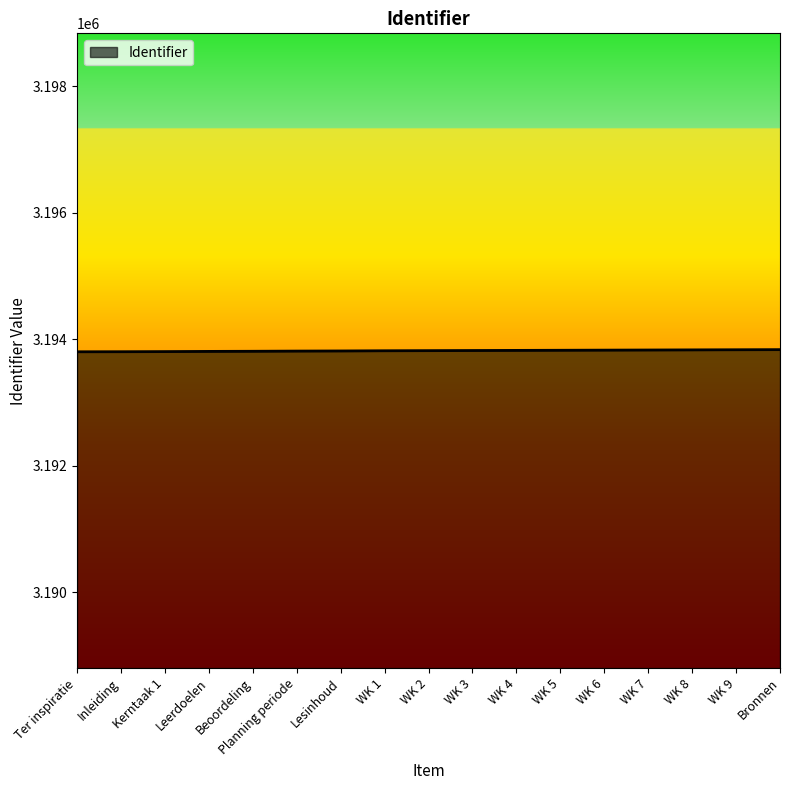

The value at WK 1 is 1596065. True or false?

False